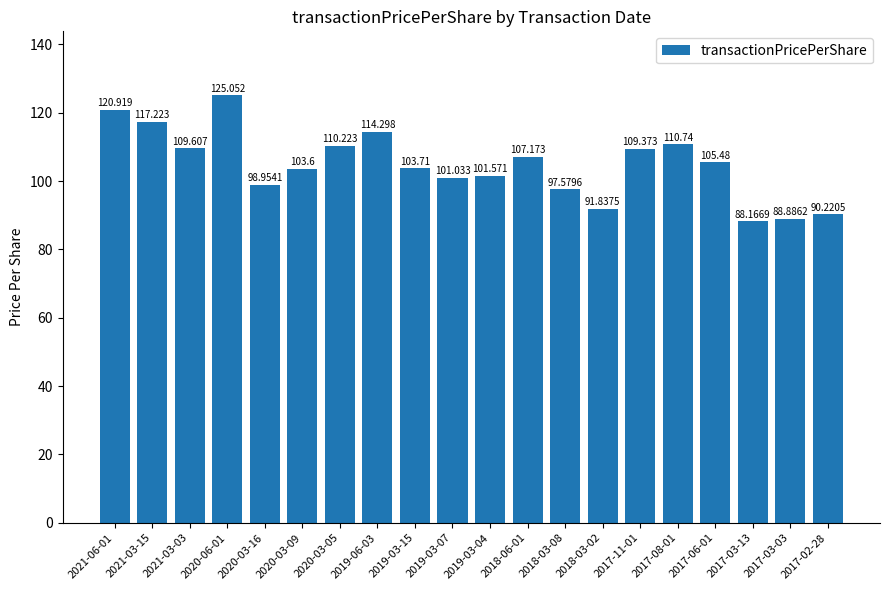

Which has a higher value, 2020-03-09 or 2017-06-01?

2017-06-01